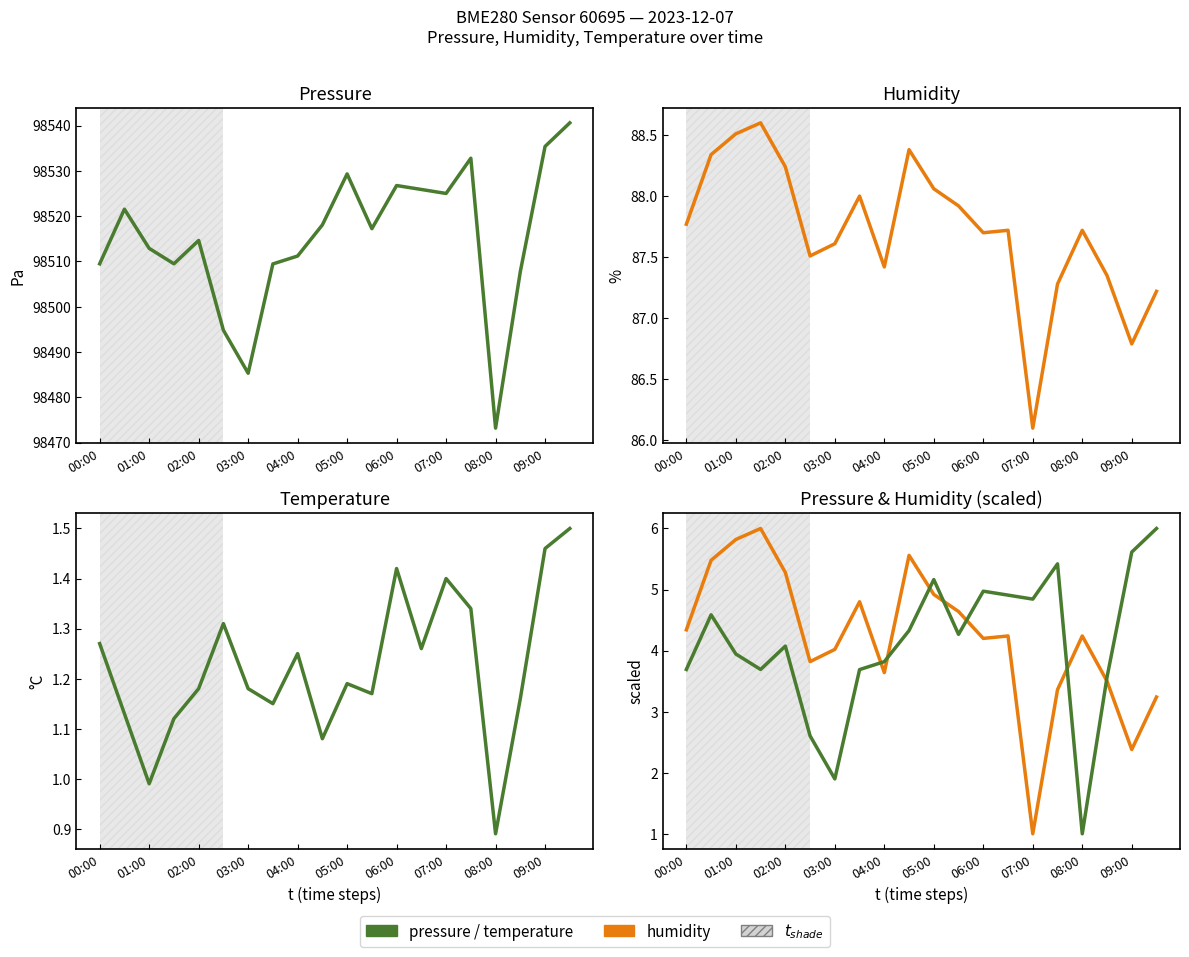

True or false: pressure and temperature cross at least once.

False